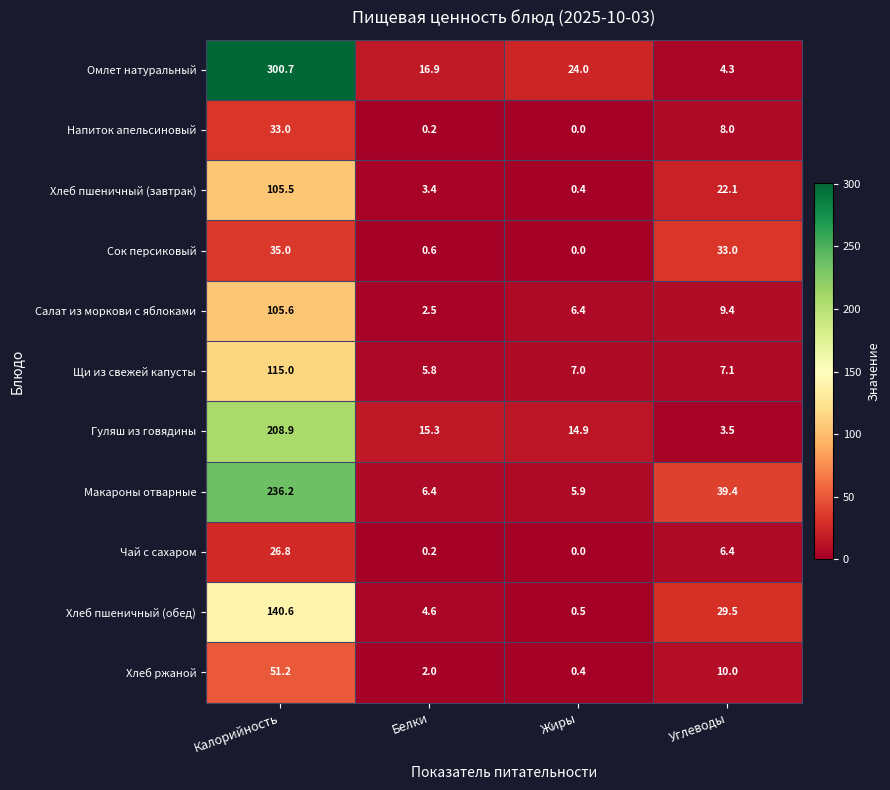

The Хлеб пшеничный (завтрак) series shows 36.7 at Углеводы. True or false?

False